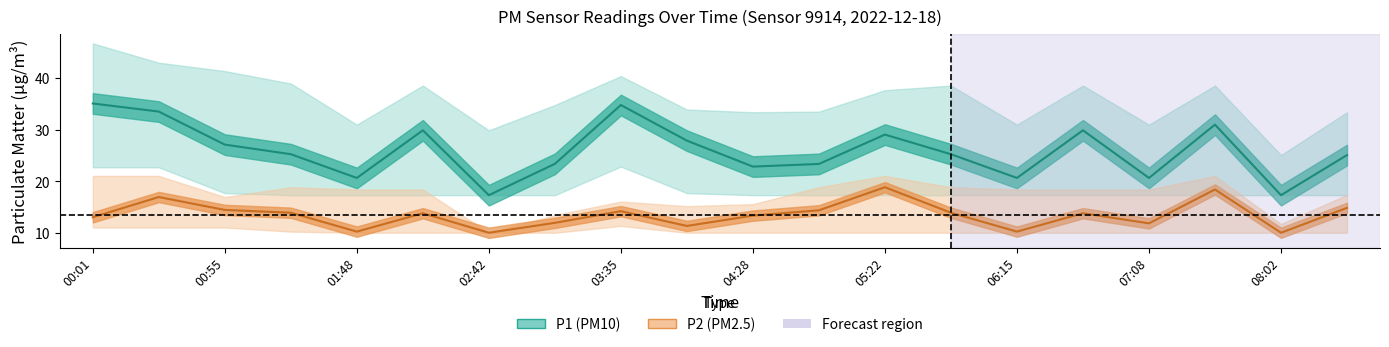

What is the sum of all P2 values?

270.0